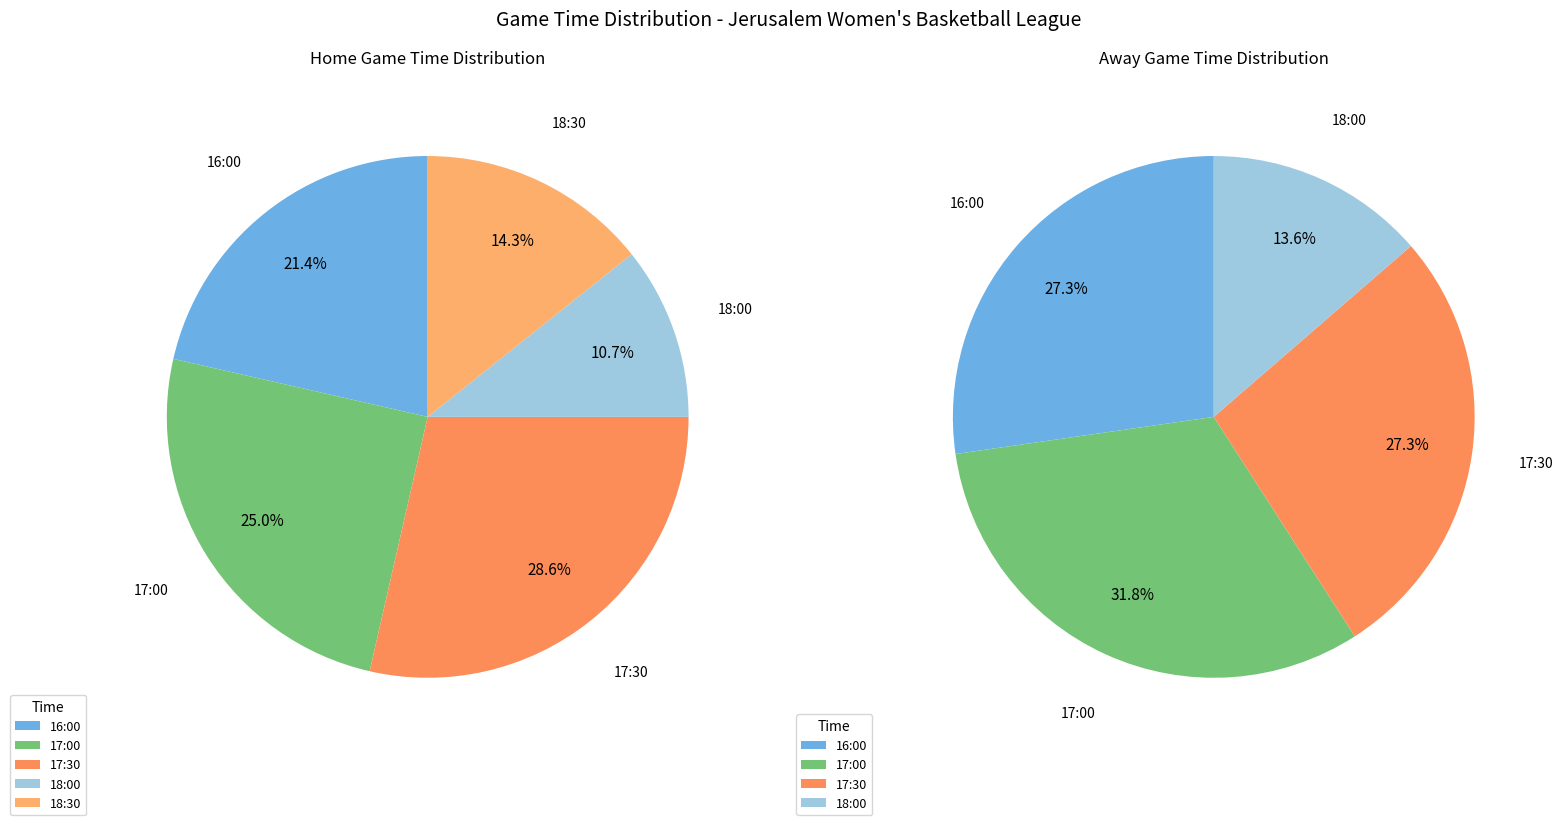

How many segments does this pie chart have?

5